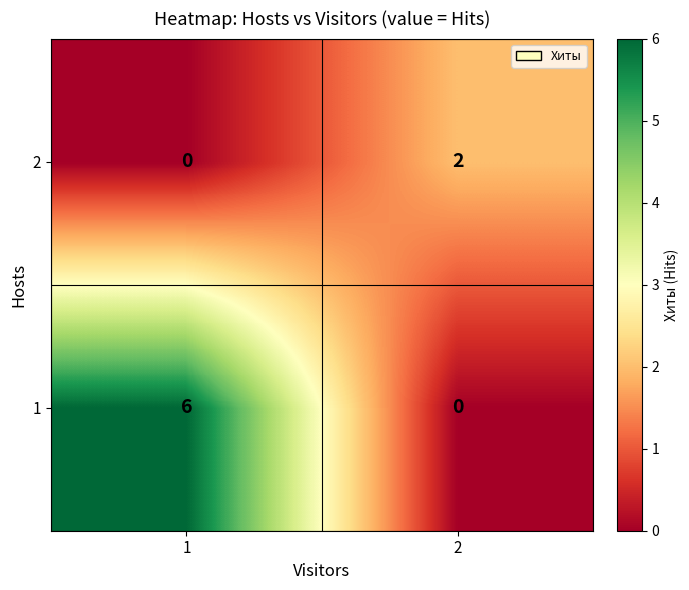

Which series changed the most between 1 and 2?

1